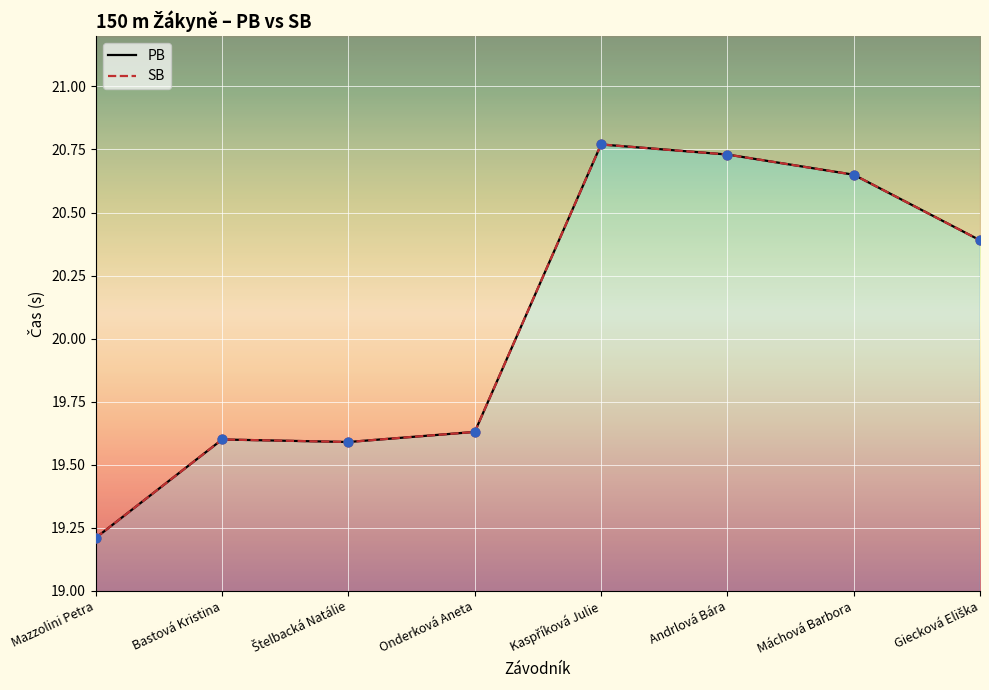

At which category is the sum across all series the highest?

Kaspříková Julie